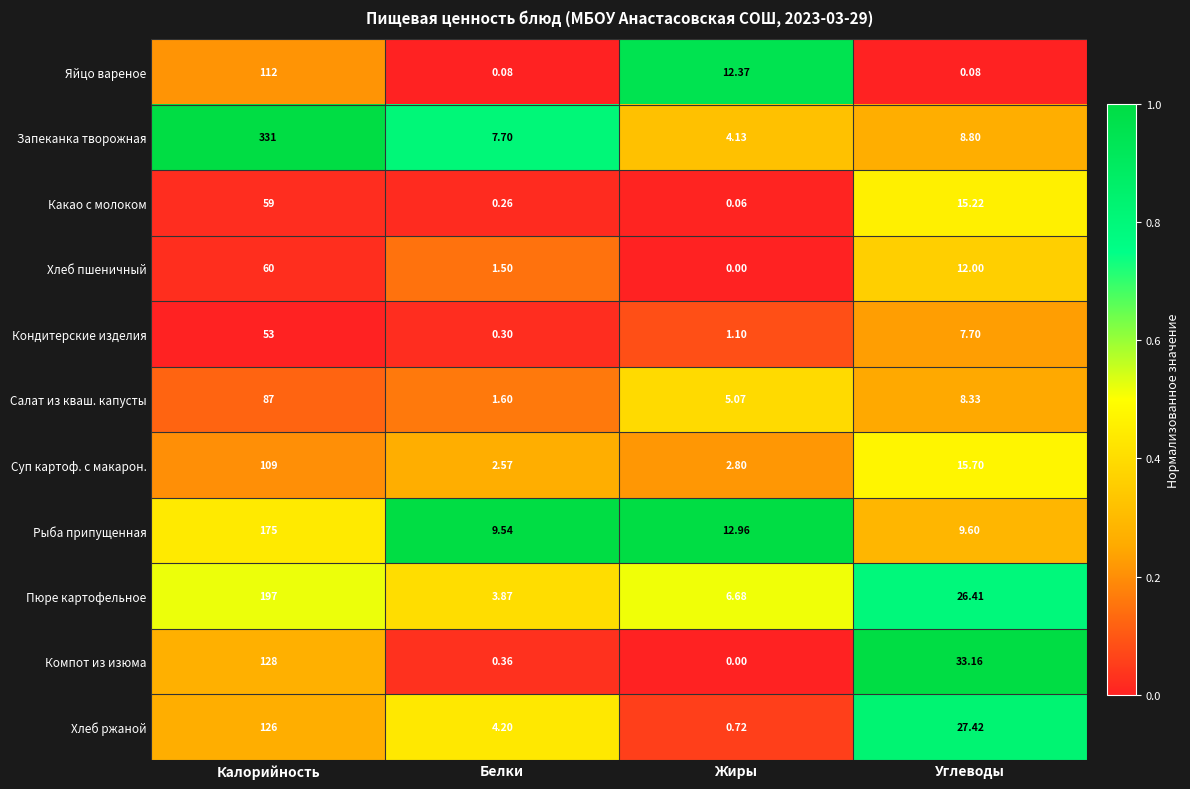

Which series has the largest total across all categories?

Запеканка творожная